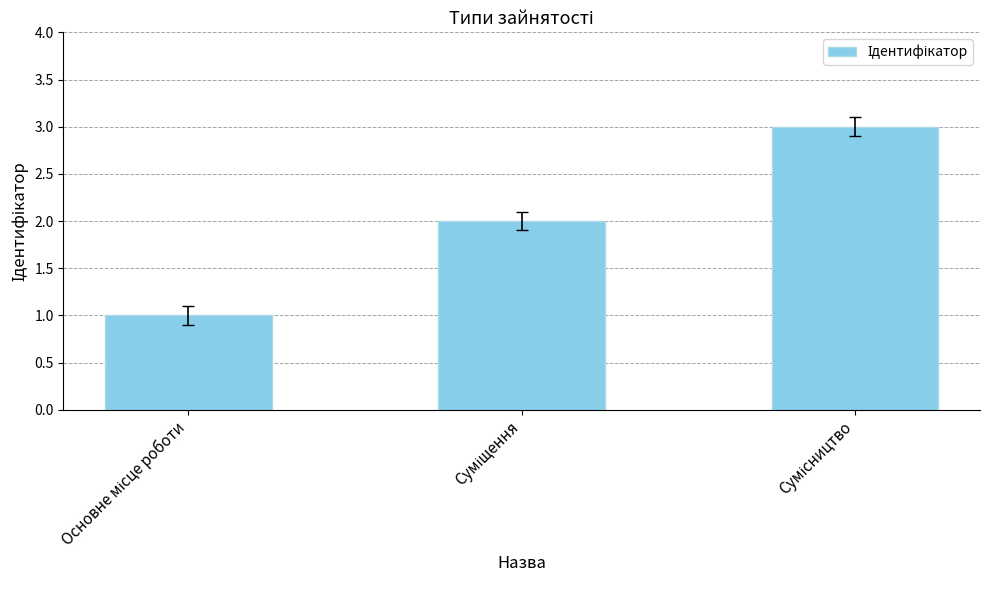

What is the maximum value shown in the chart?

3